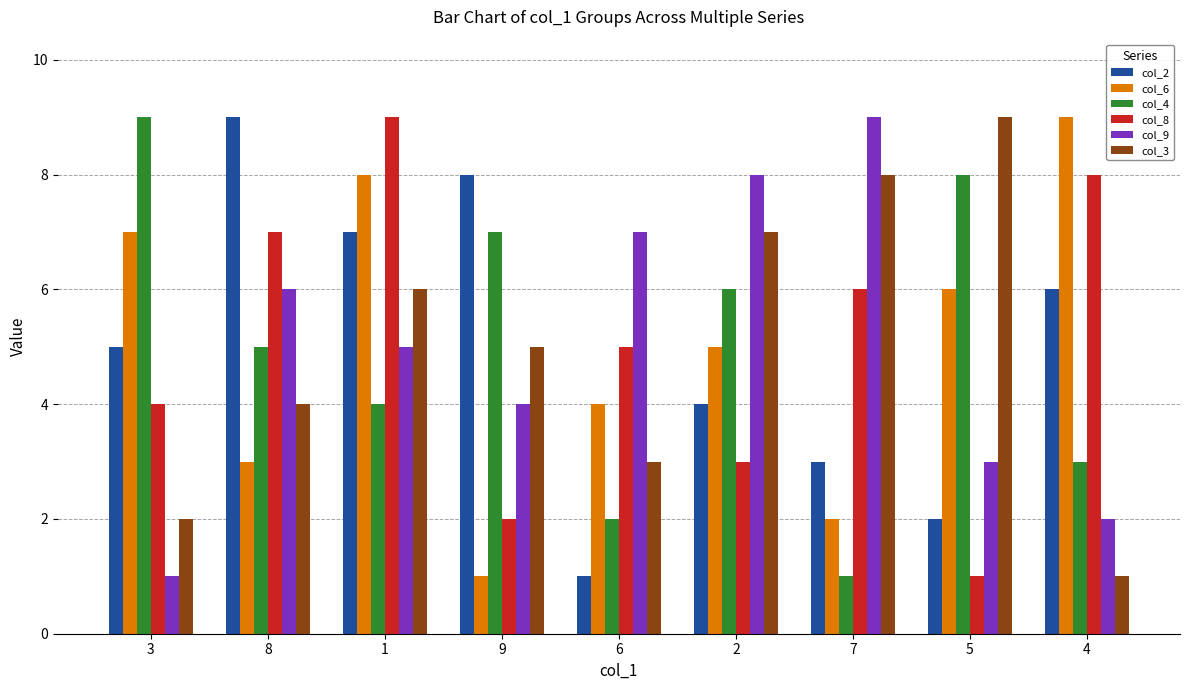

At which label does col_6 first exceed 5?

3